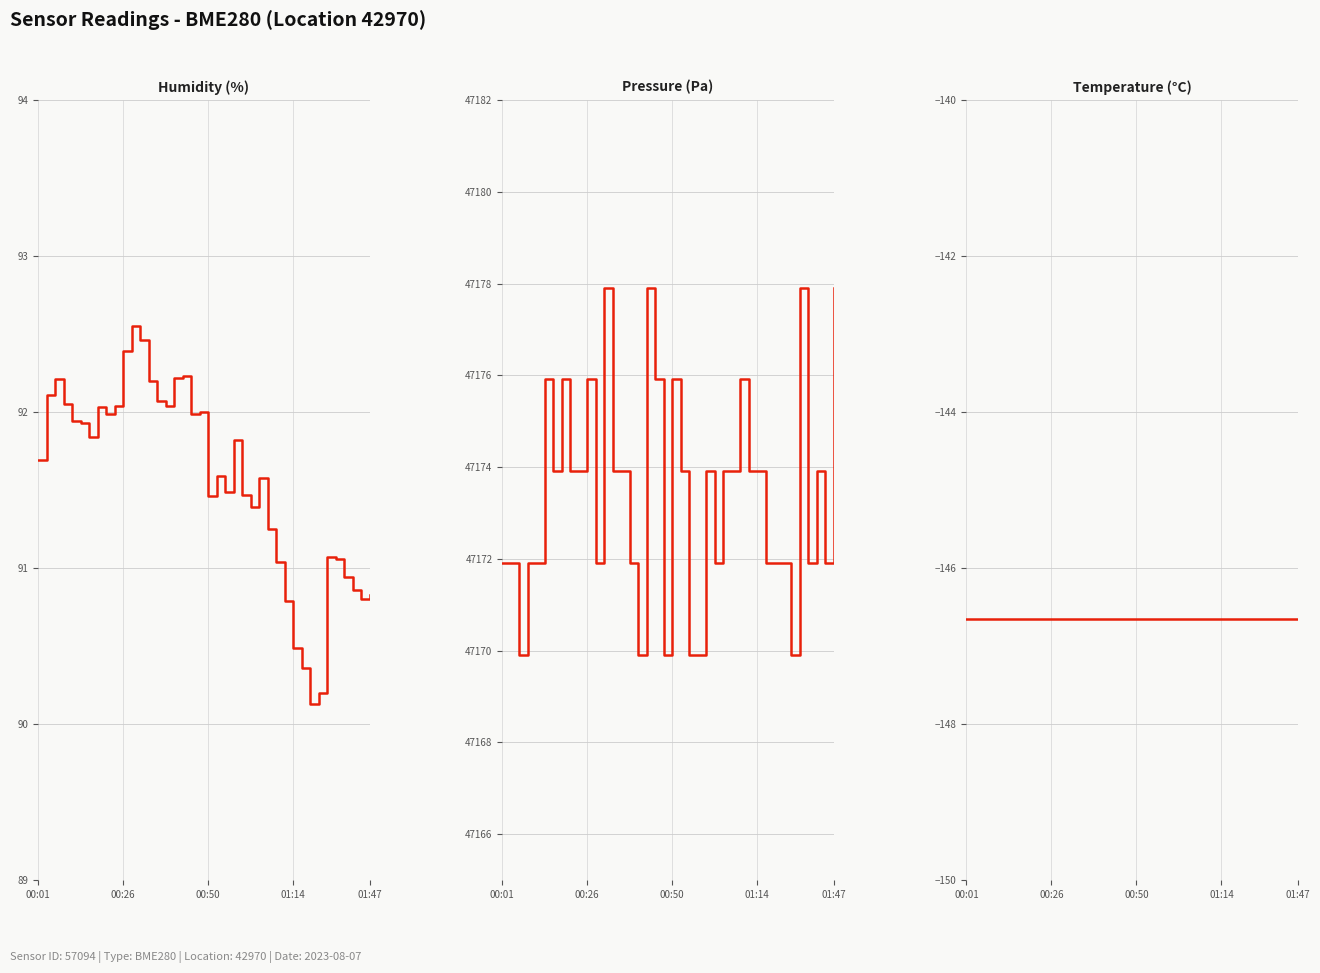

True or false: Pressure (Pa) and Temperature (°C) intersect in this chart.

False